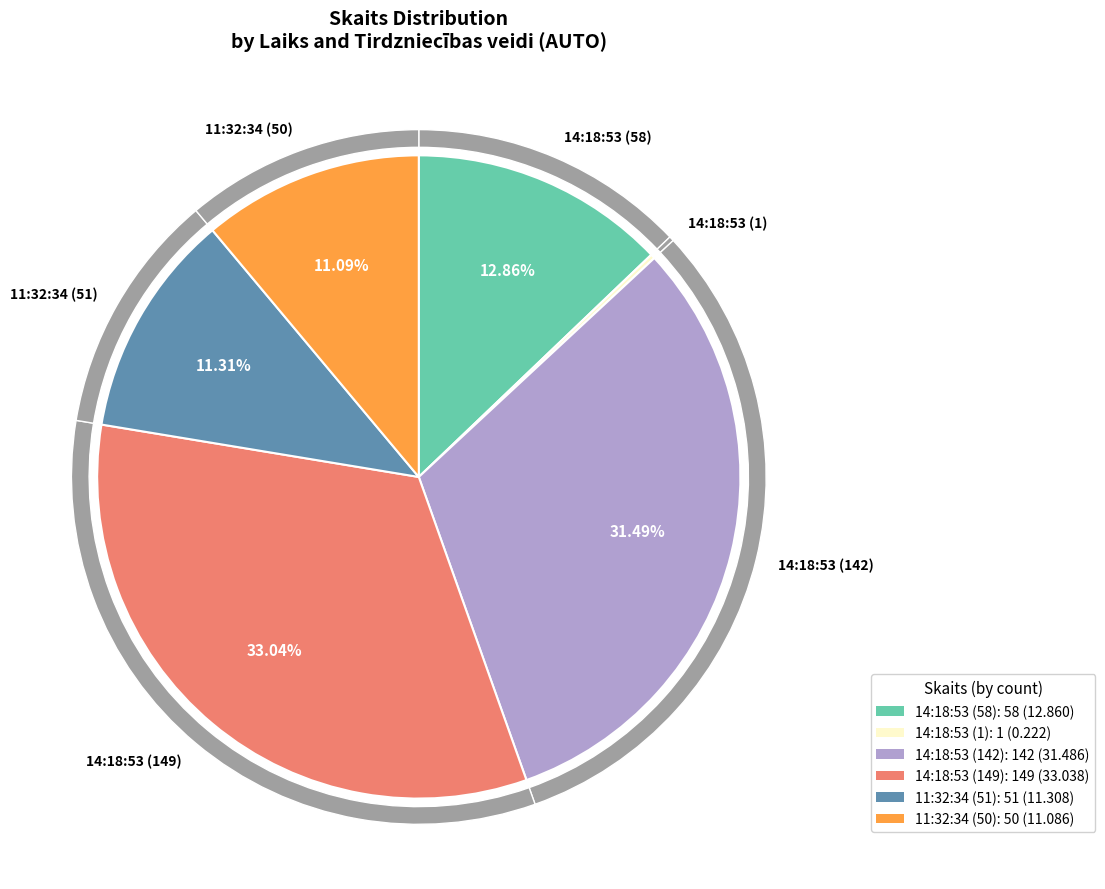

To the nearest percent, what is the average slice percentage?

17%